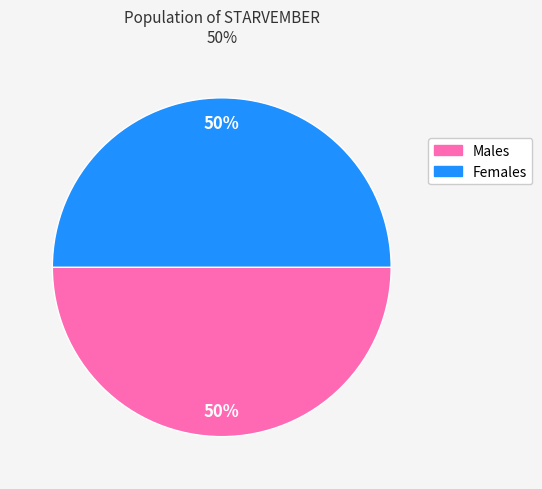

To the nearest percent, what is the average slice percentage?

50%